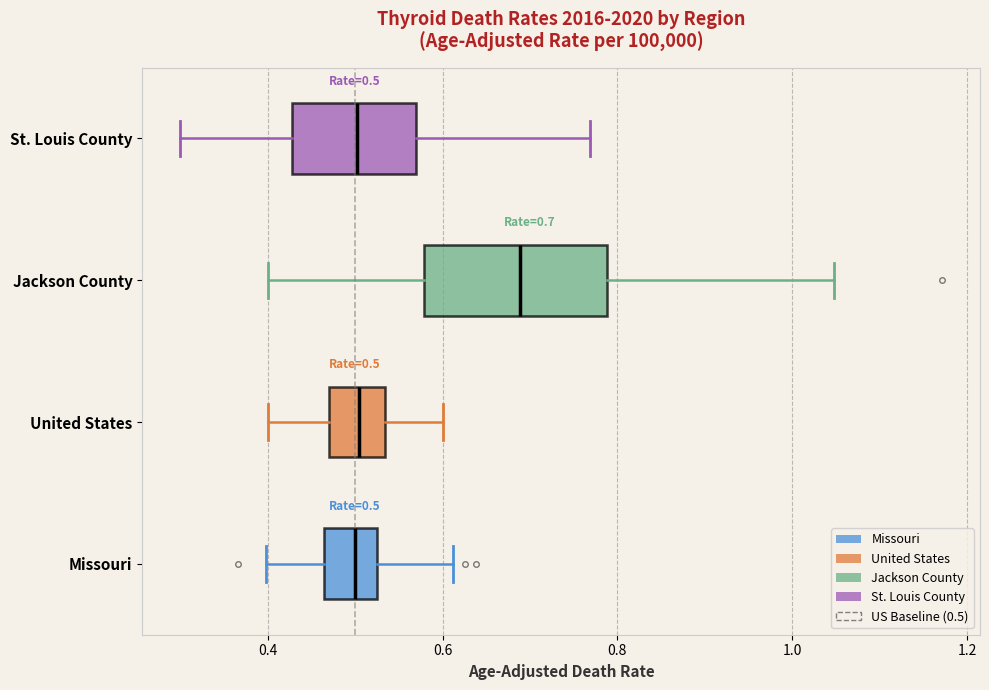

Which box is the widest, from its left edge to its right edge?

Jackson County